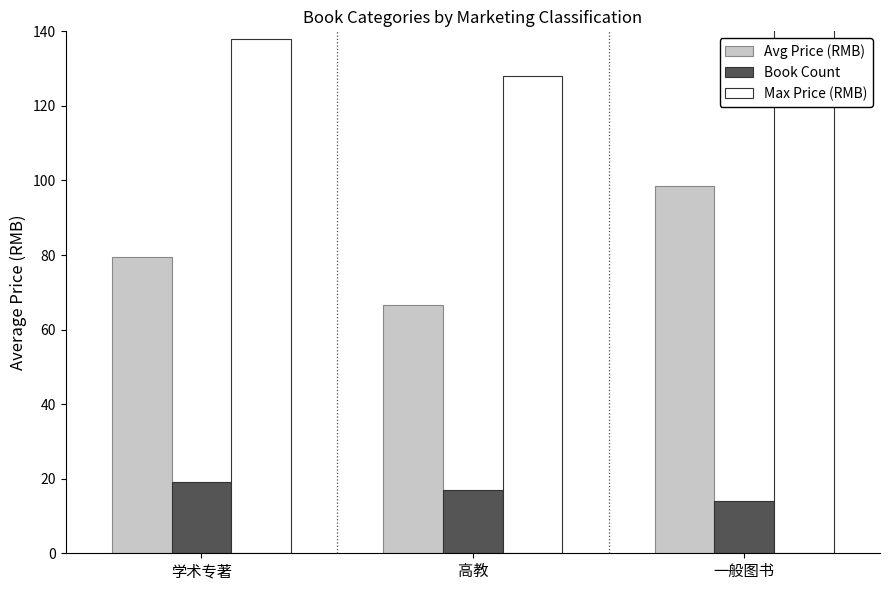

Between 学术专著 and 一般图书, which series saw the biggest shift?

Max Price (RMB)